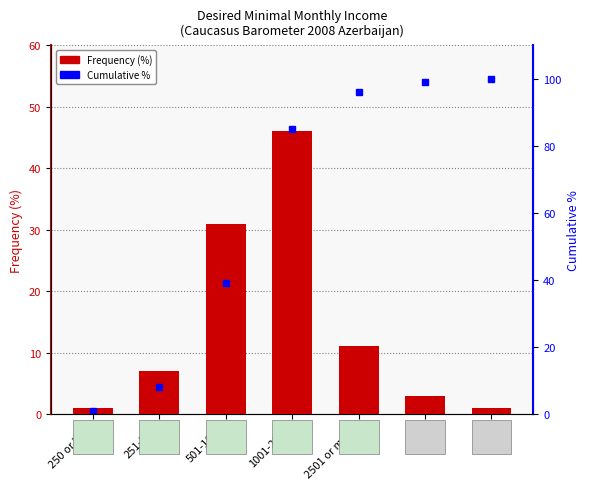

Where does the Frequency (%) series first go above 7?

501-1000